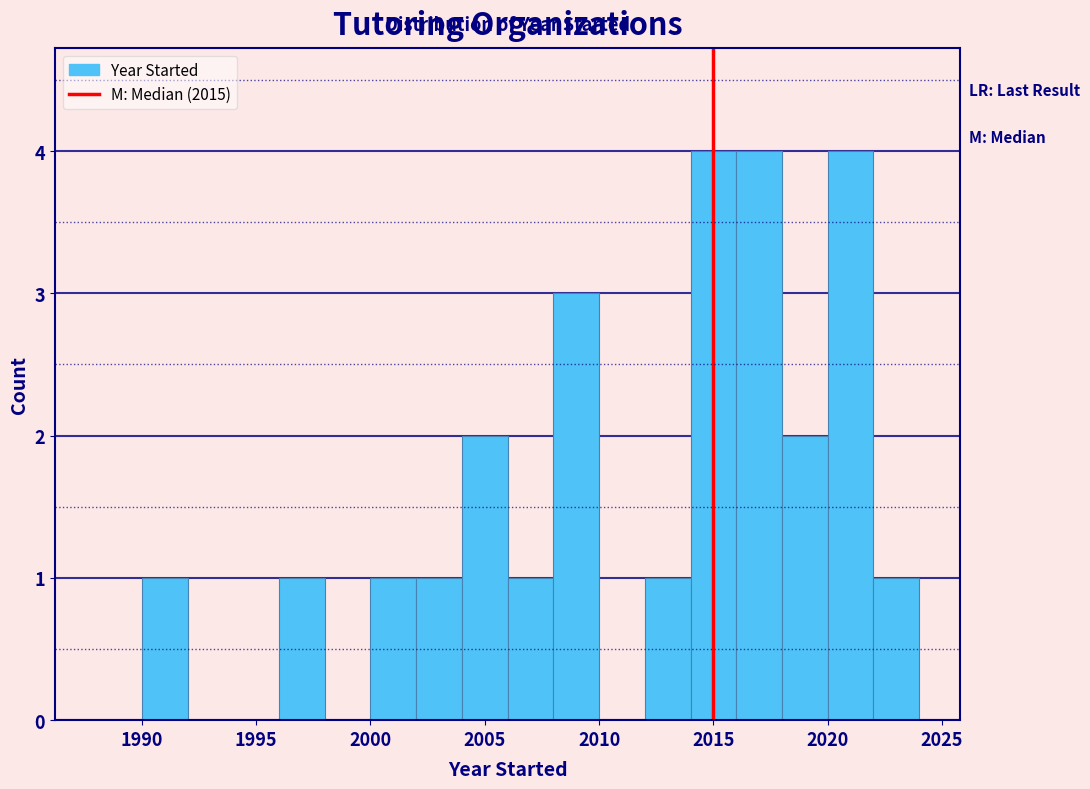

What is the height of the bar covering 2022 to 2024 on the x-axis? The values are not printed on the chart, so give them approximately, as read against the axis.

1